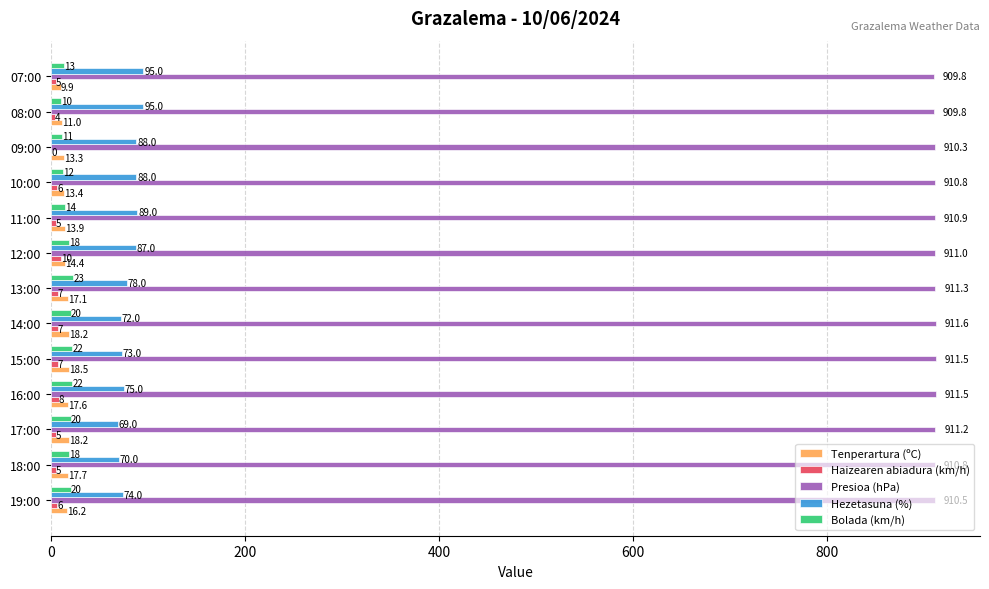

How many data points does each series have?

13